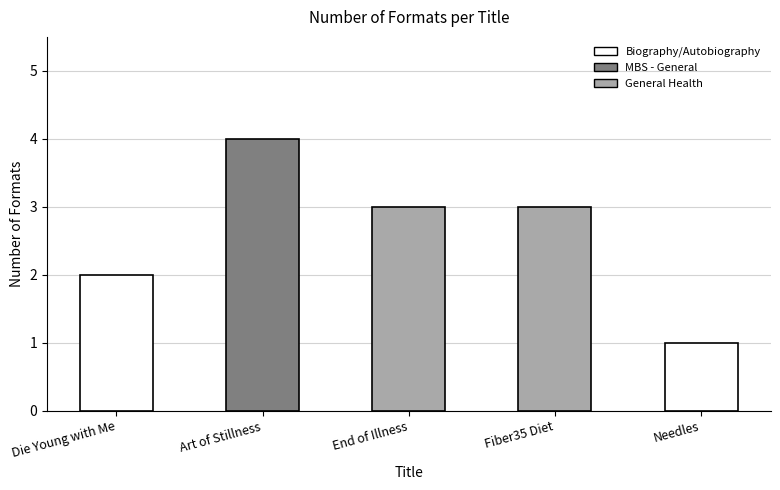

True or false: the data shows 3 at End of Illness.

True